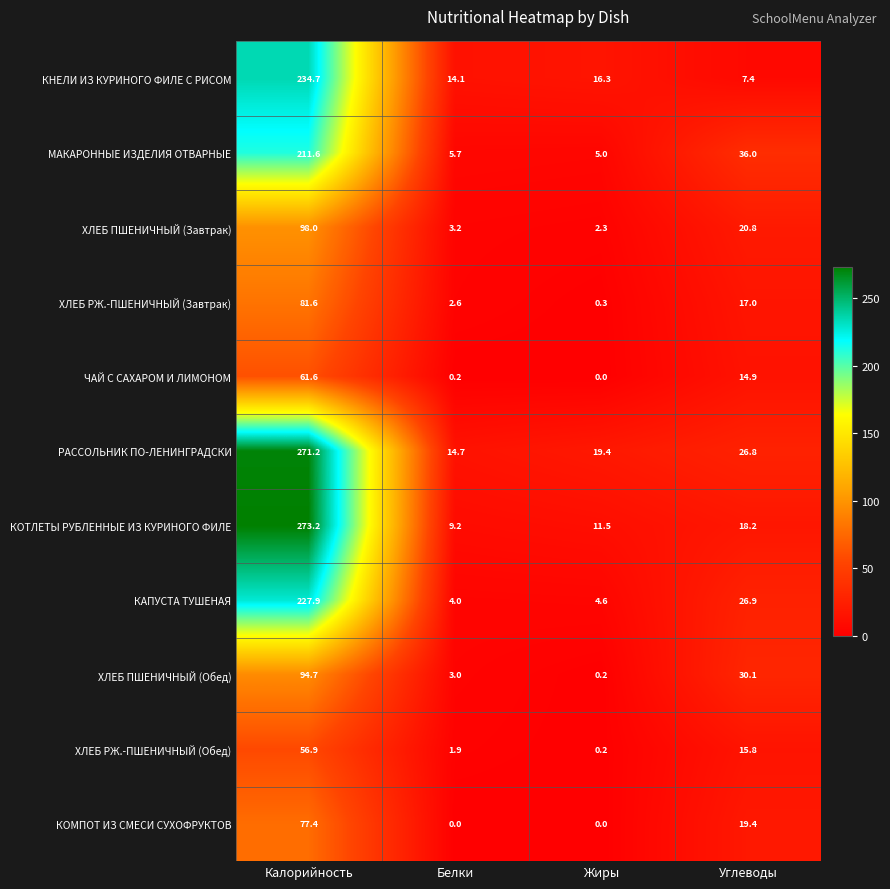

The ХЛЕБ РЖ.-ПШЕНИЧНЫЙ (Обед) series shows 23.1 at Углеводы. True or false?

False